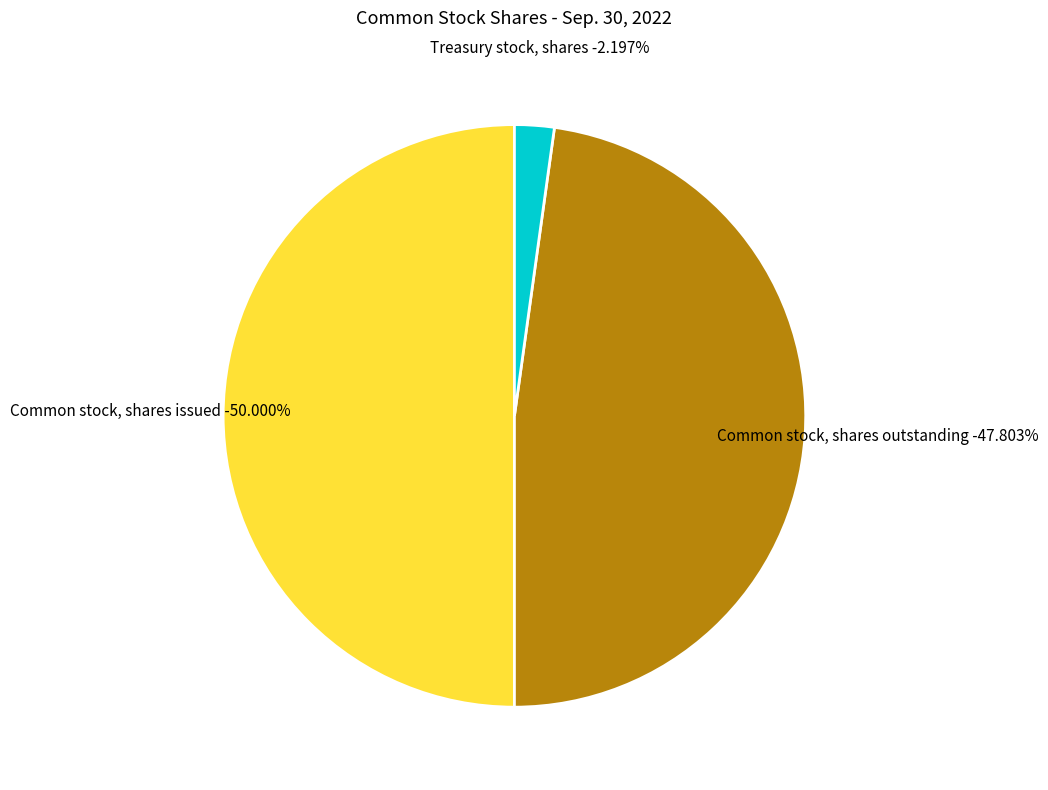

Does Common stock, shares outstanding account for over 50% of the chart?

No